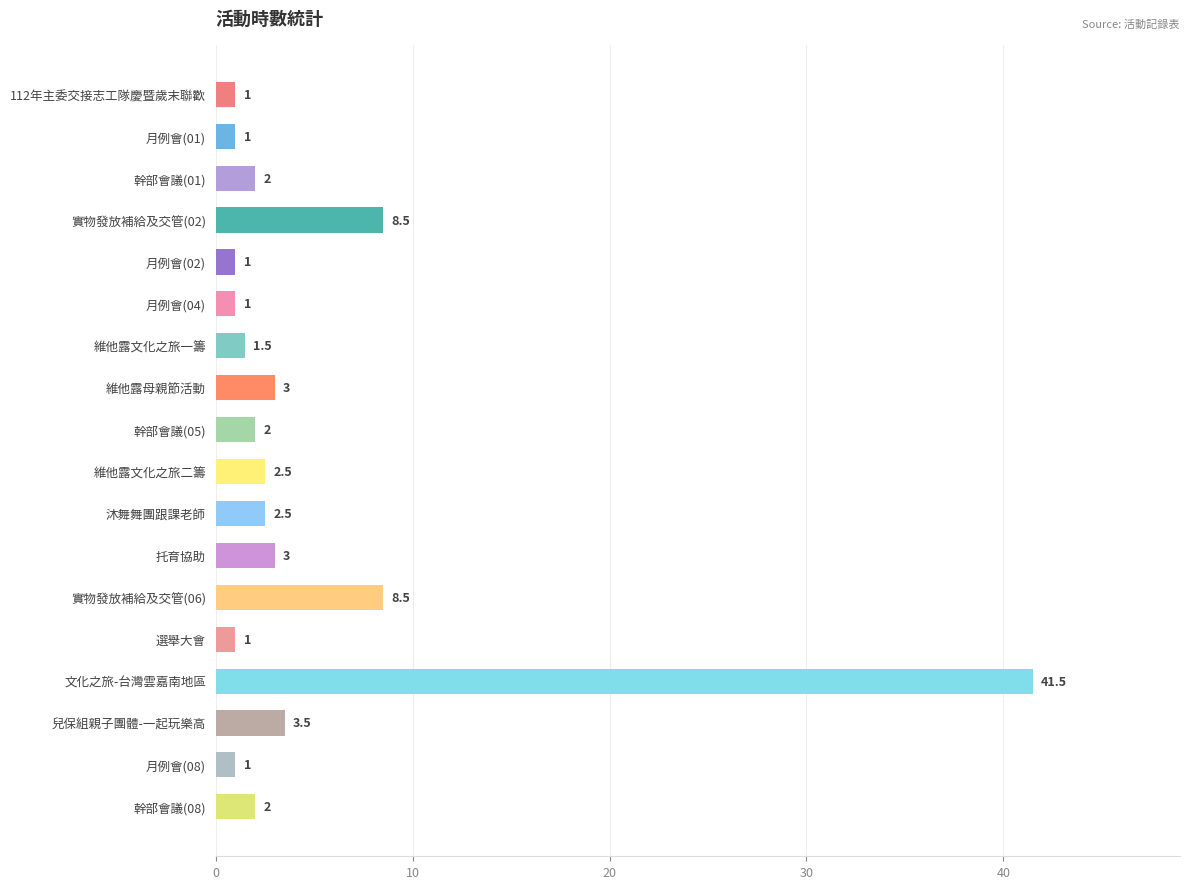

Between 幹部會議(08) and 維他露母親節活動, which is larger?

維他露母親節活動